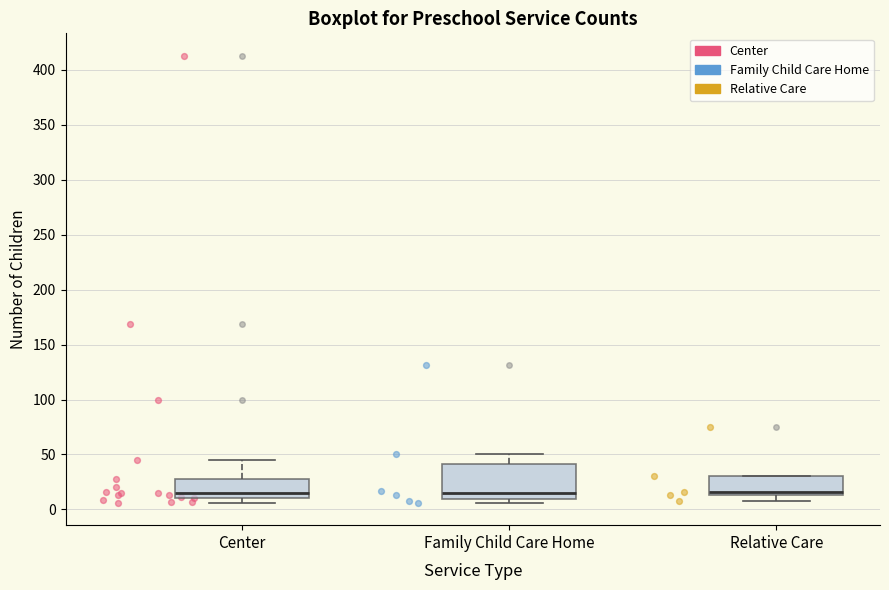

Where does the upper whisker of the box for Family Child Care Home end on the y-axis? The values are not printed on the chart, so give them approximately, as read against the axis.

50